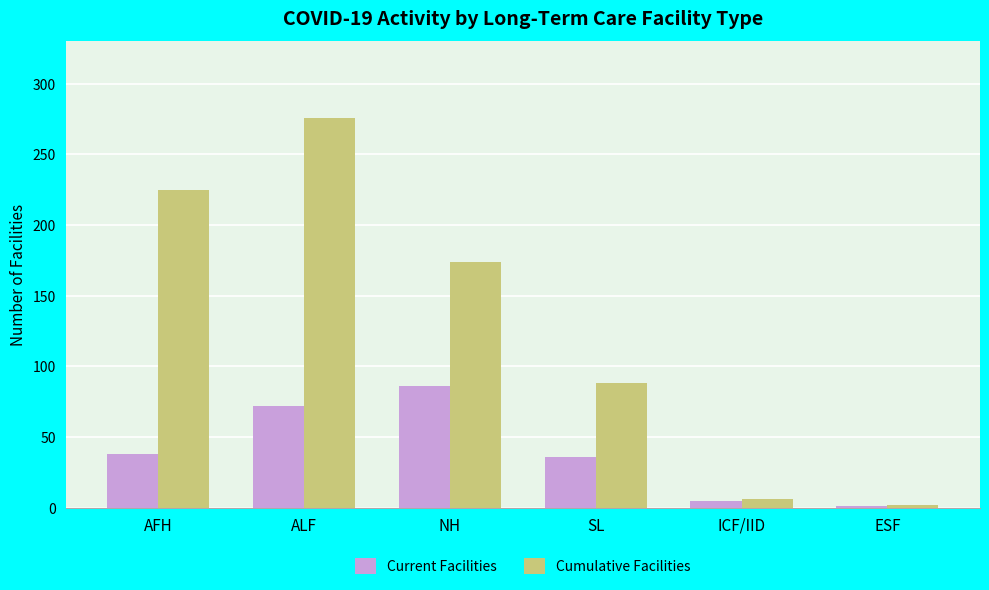

What is the difference between the Current Facilities values at ESF and NH?

85